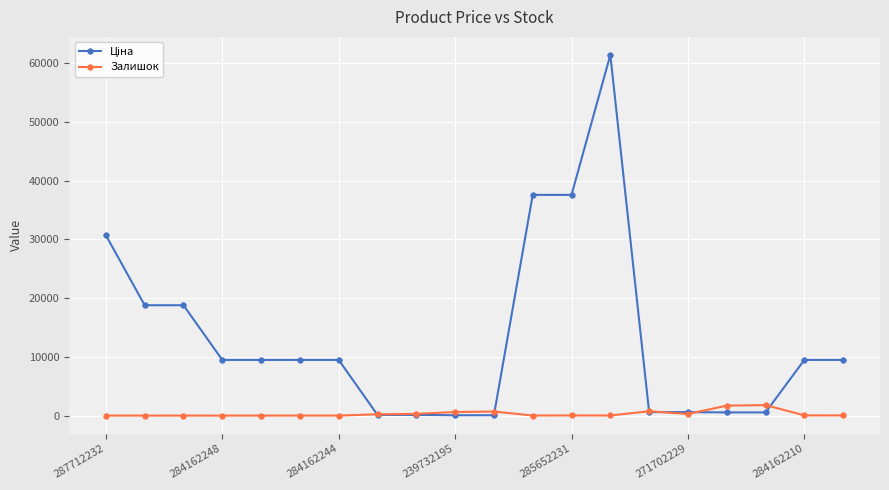

At how many categories does at least one series exceed 6724?

12